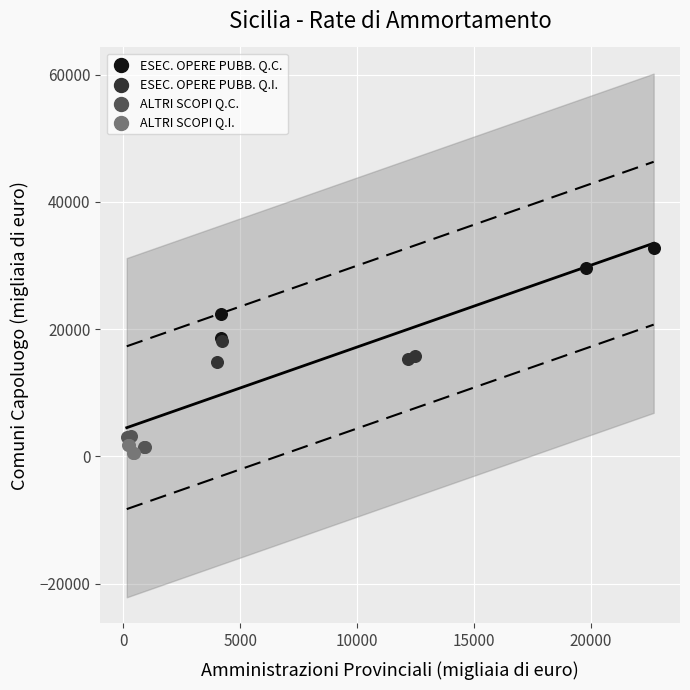

Which series contains the highest Y value?

ESEC. OPERE PUBB. Q.C.